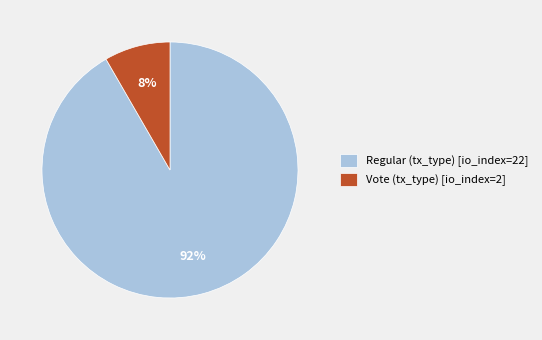

Does any single category account for the majority?

Yes